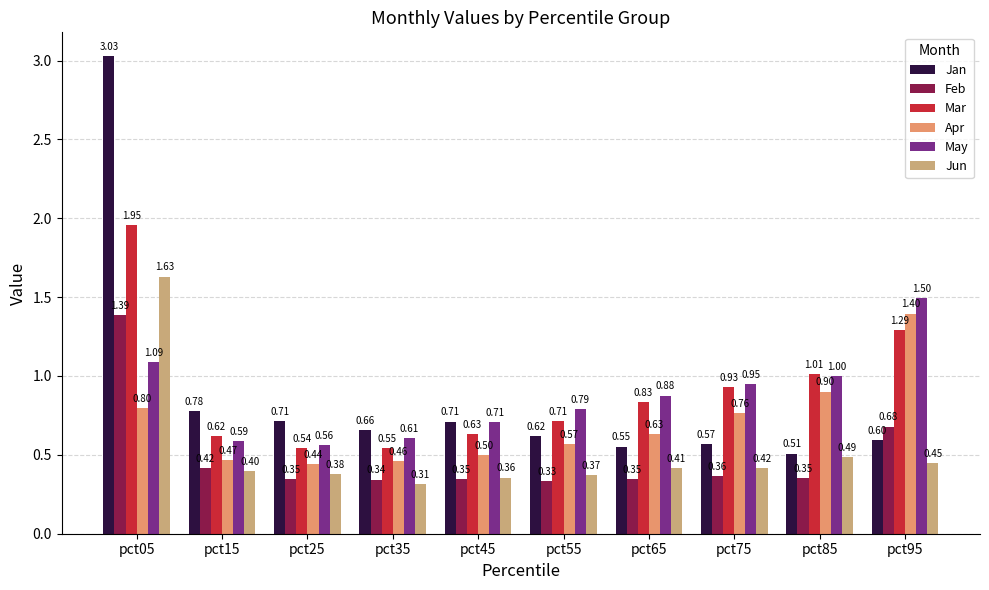

Rank the categories by Mar value from lowest to highest.

pct25, pct35, pct15, pct45, pct55, pct65, pct75, pct85, pct95, pct05